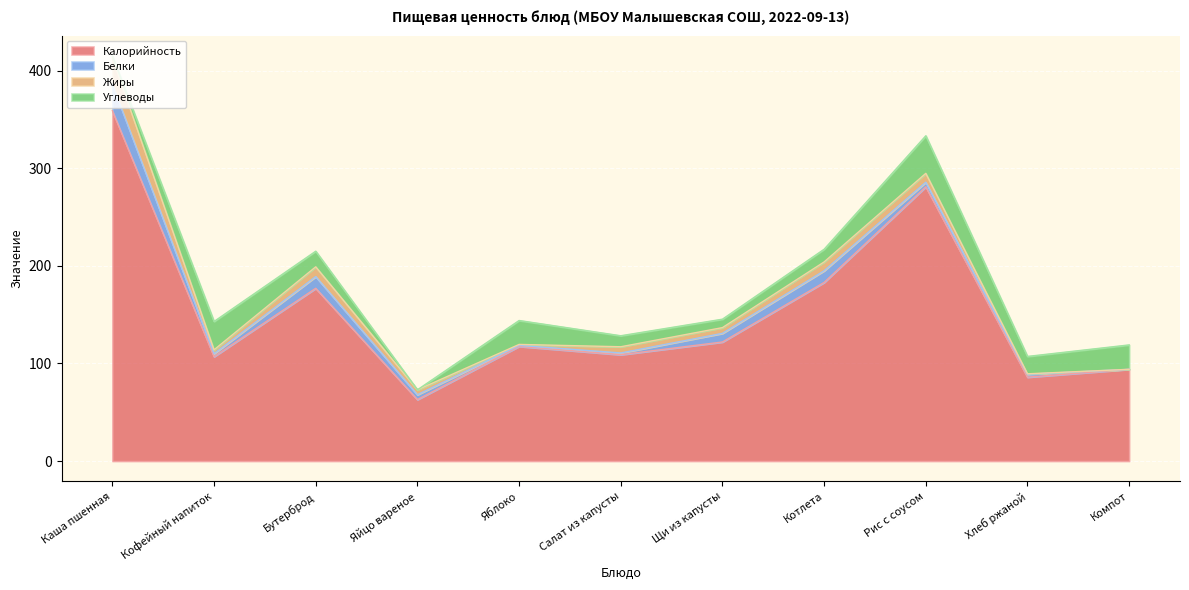

How many positive values does the Углеводы series have?

10